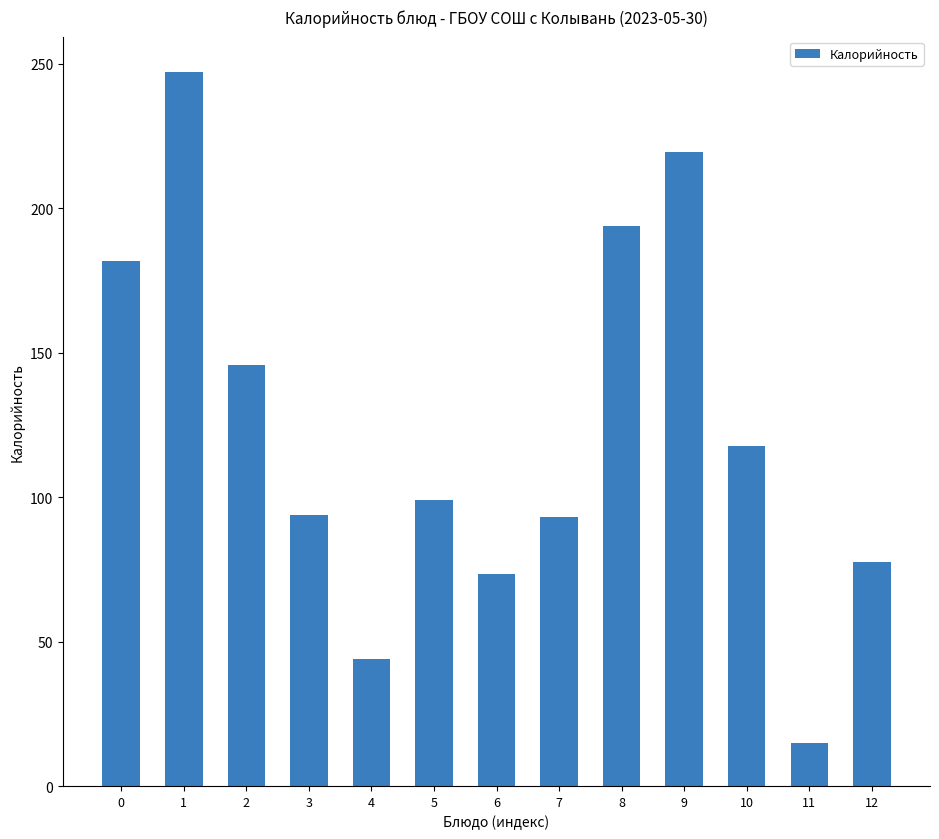

What is the ratio of the value at 12 to the value at 3?

0.8